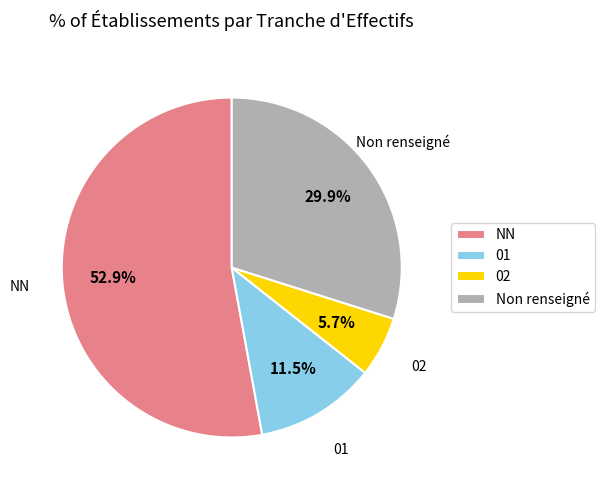

Which has a higher value, 01 or NN?

NN